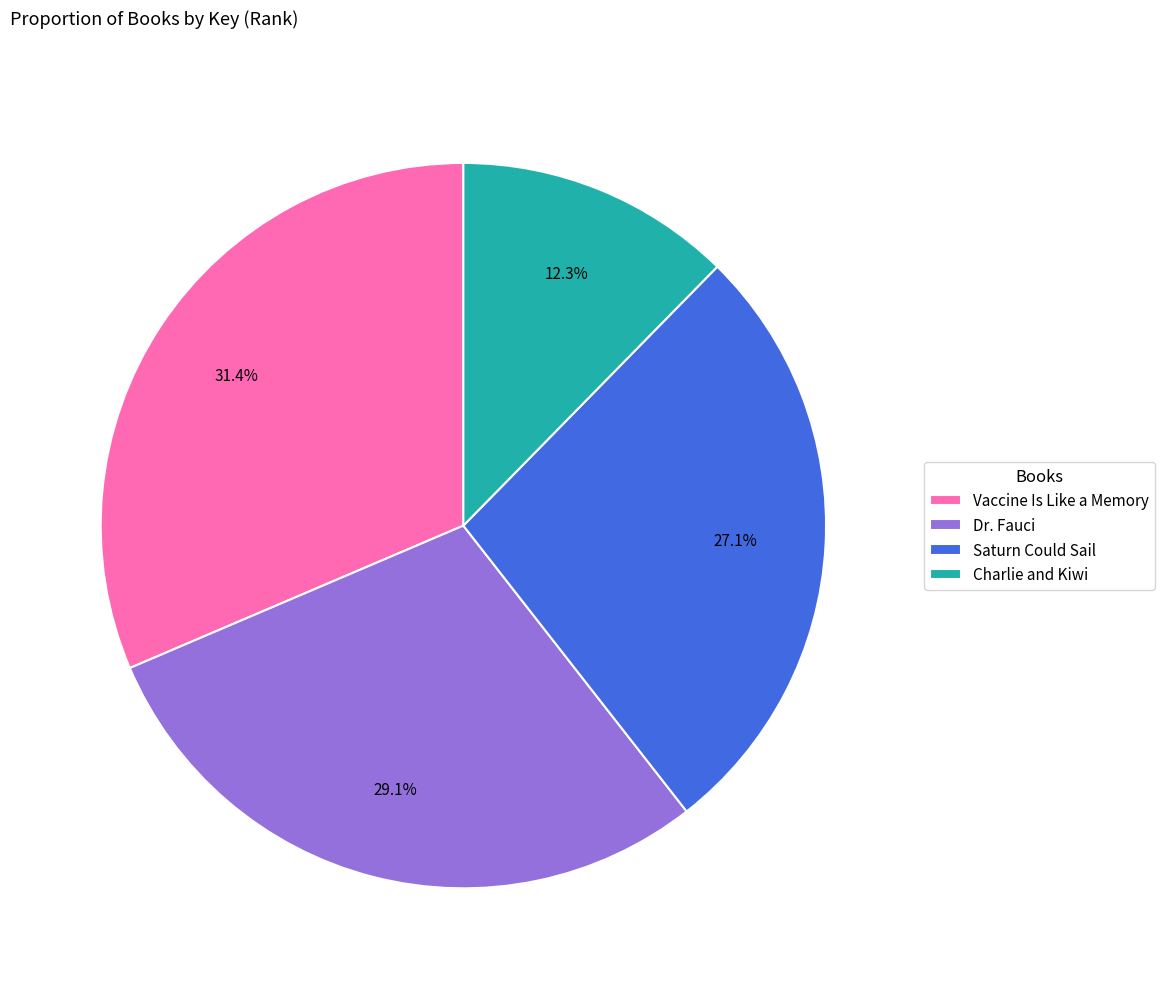

To the nearest percent, what percentage of the pie is Saturn Could Sail?

27%